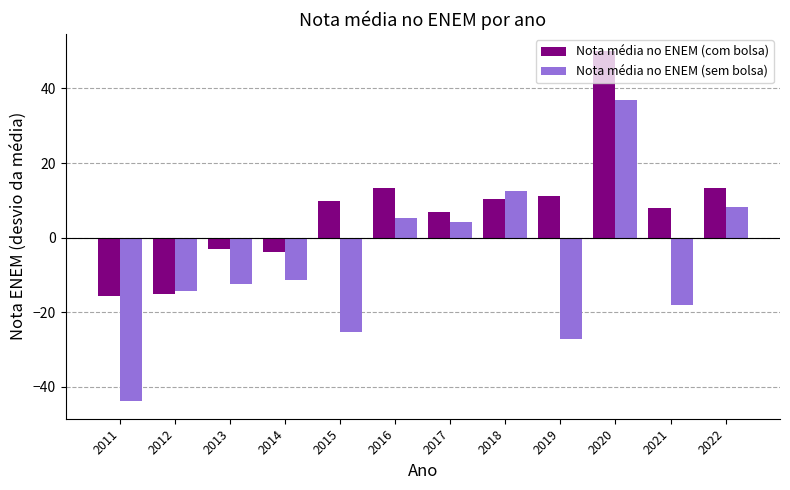

What is the difference between the Nota média no ENEM (sem bolsa) values at 2012 and 2015?

10.9